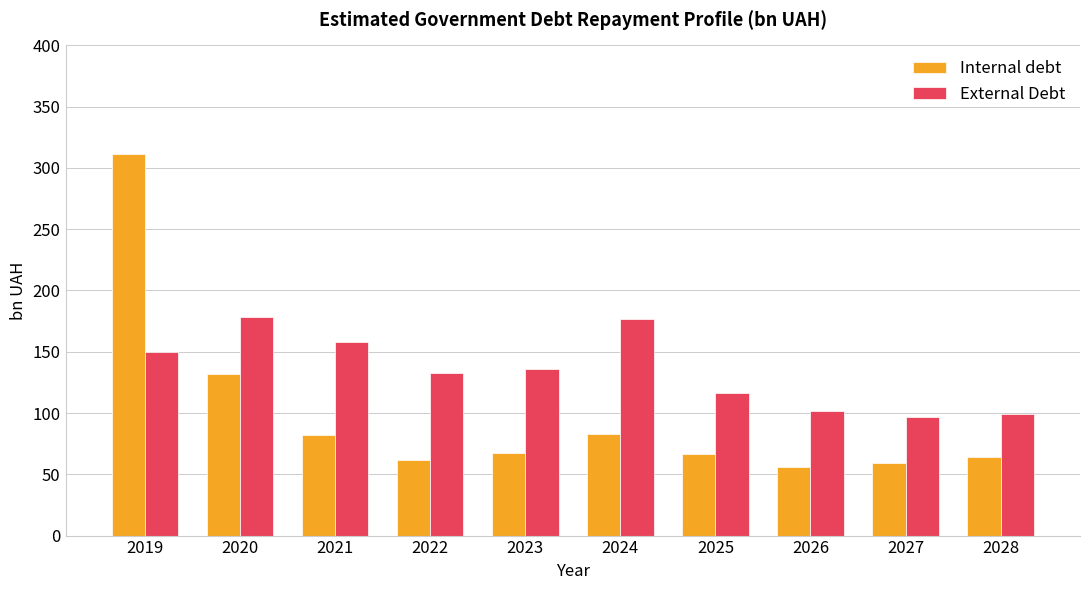

The value of Internal debt at 2028 is 36.8. True or false?

False